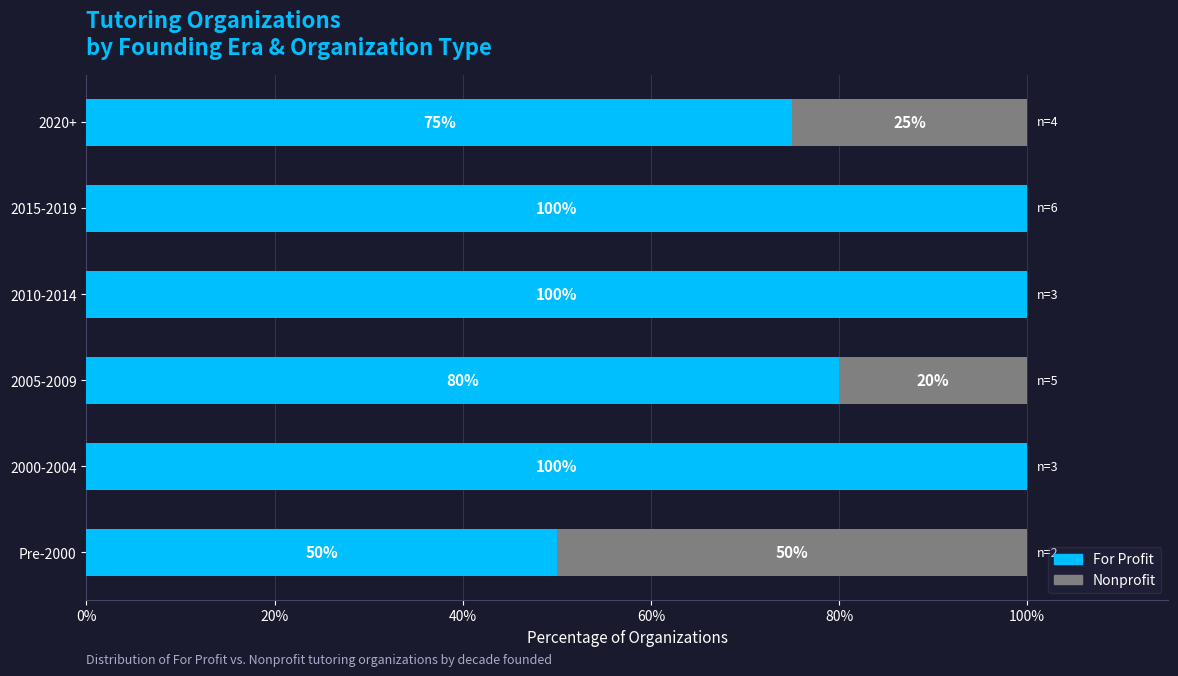

How many For Profit values are between 75 and 100?

5